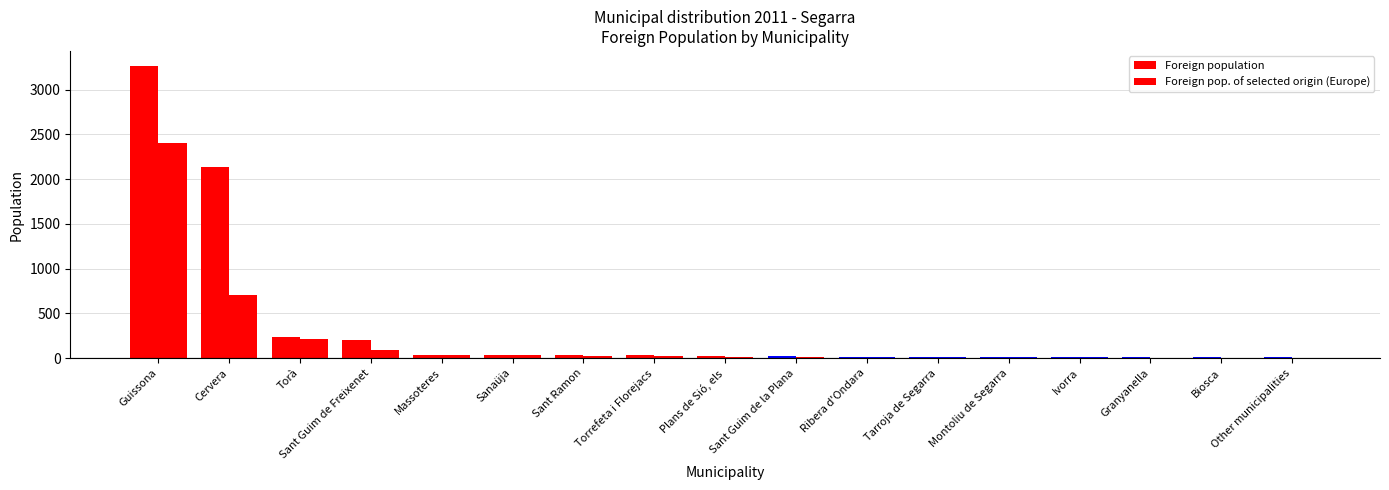

At which label is Foreign population closest to 1638?

Cervera